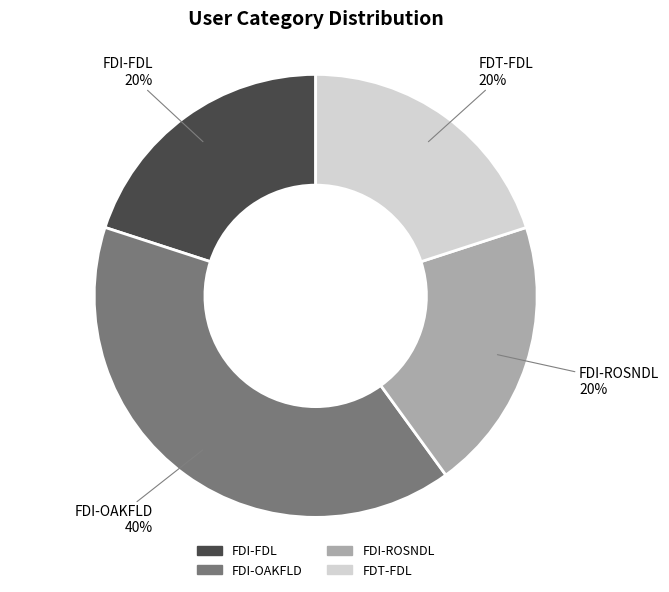

To the nearest percent, what is the average slice percentage?

25%